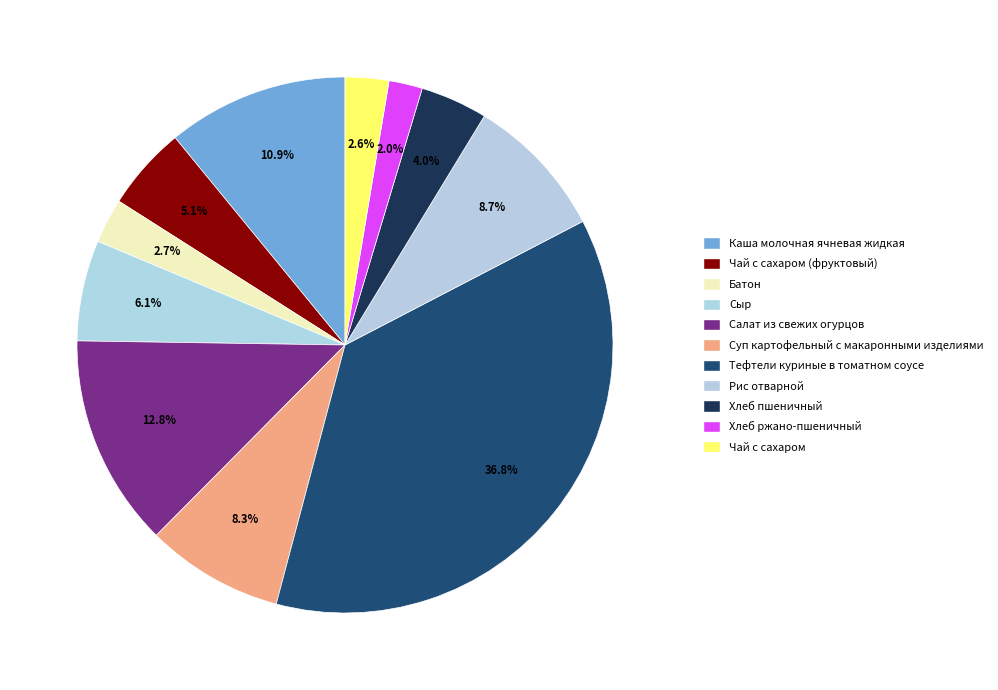

Count the number of slices in the pie.

11